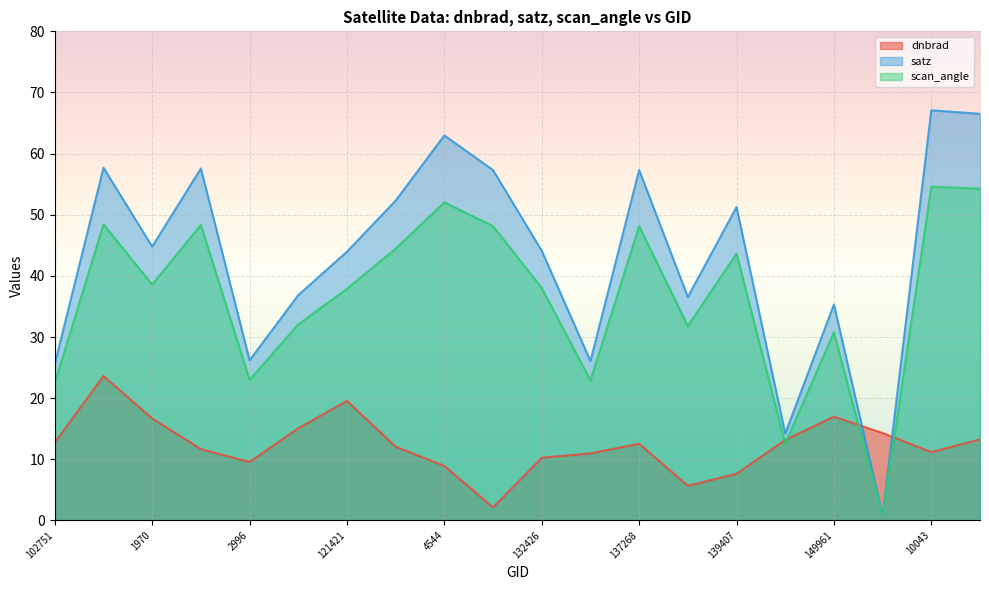

At which label does satz first exceed 44?

935